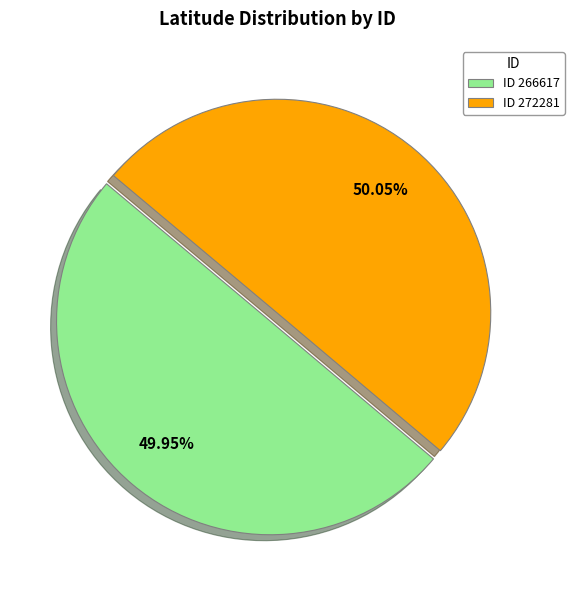

Combined, do ID 272281 and ID 266617 account for over 50%?

Yes